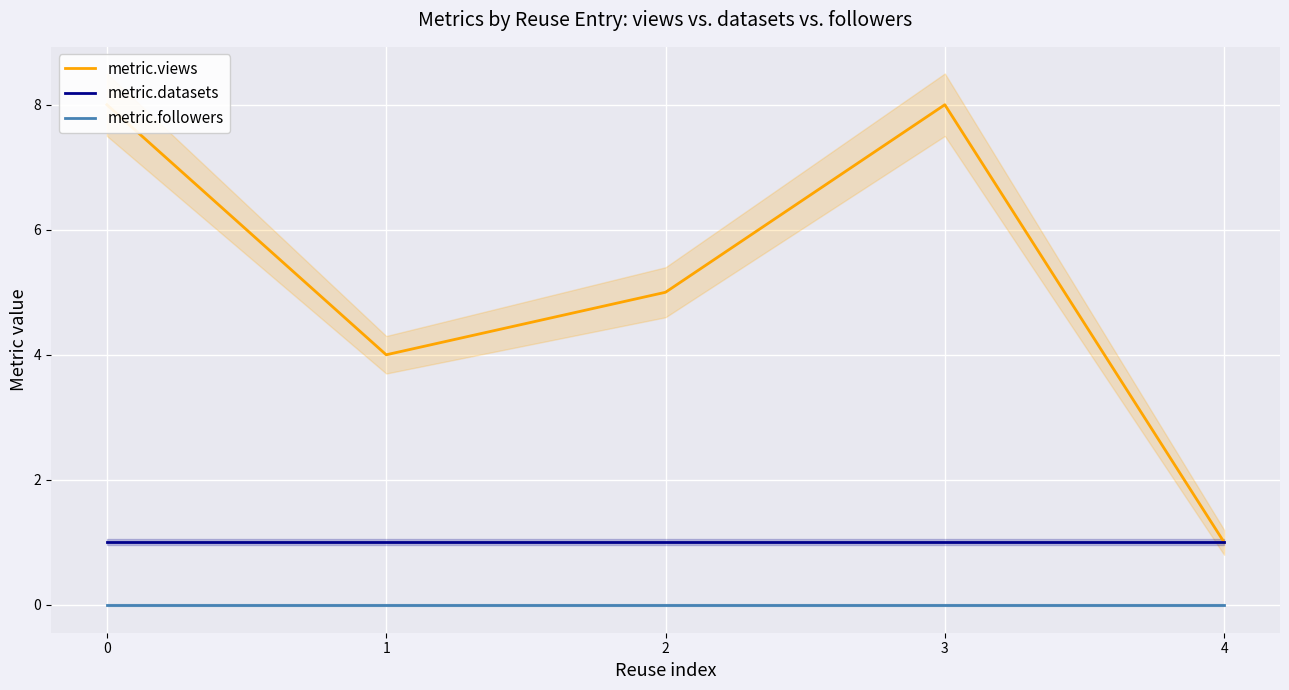

True or false: metric.datasets has more than 1 points higher than both neighbors.

False